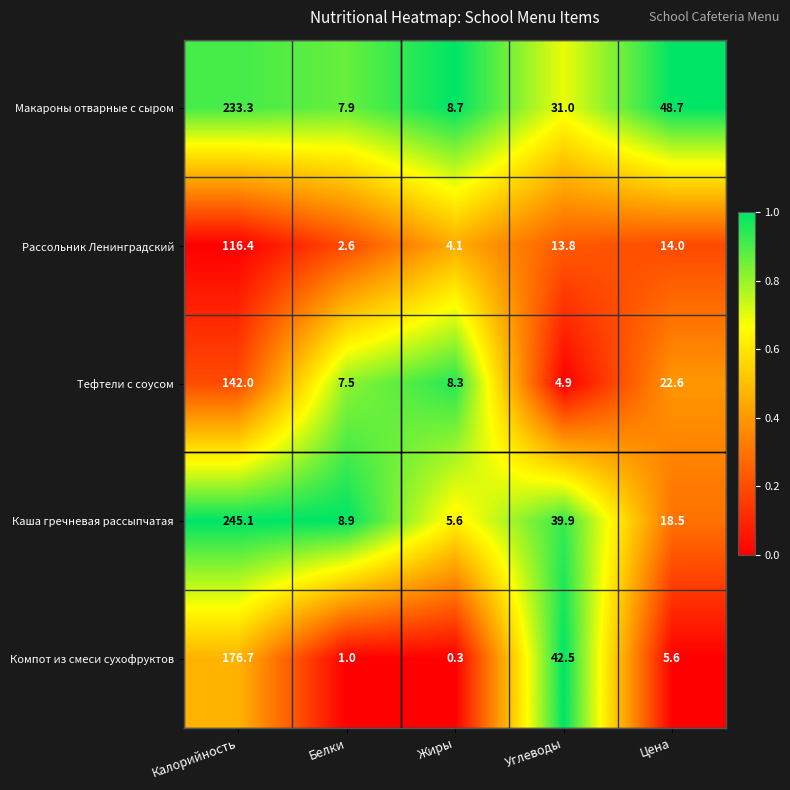

What is the difference between the maximum and minimum values in the Компот из смеси сухофруктов series?

176.4